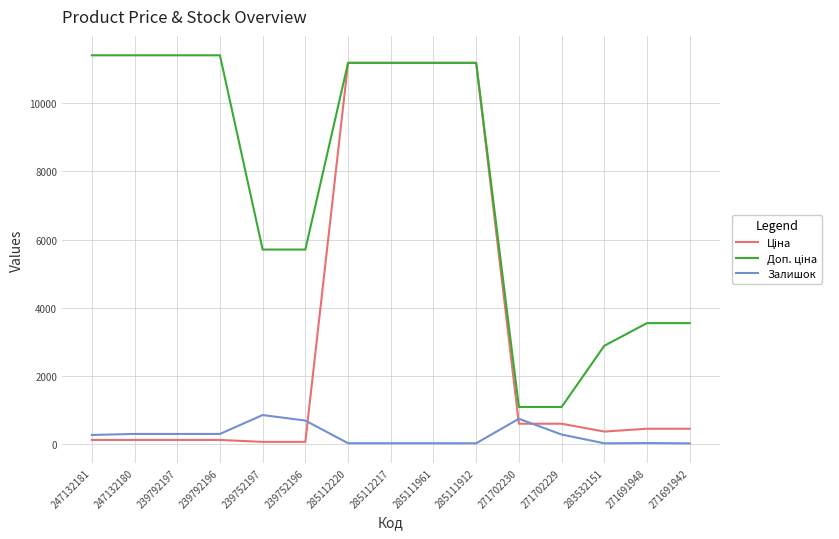

True or false: Залишок has a value of 1268.3 at 239752197.

False